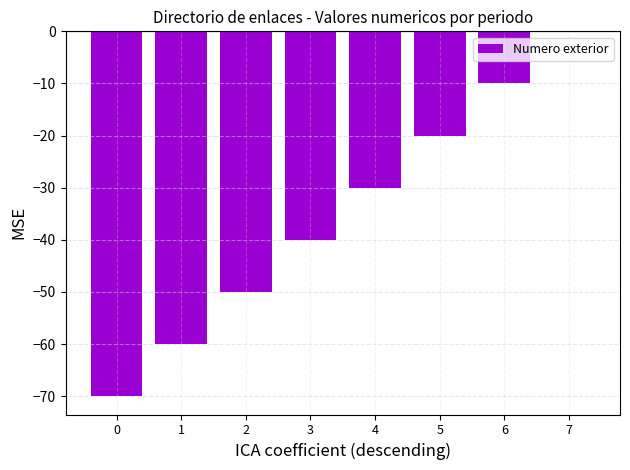

Which has a higher value, 7 or 5?

7